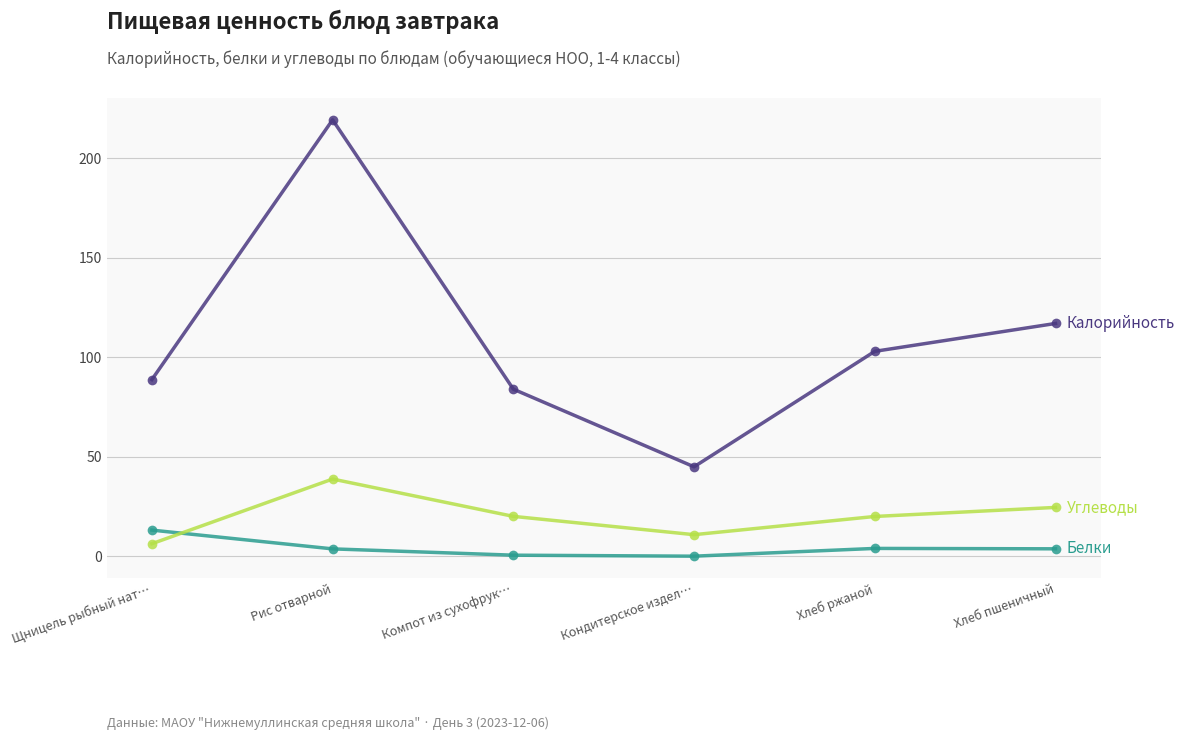

What is the label of the 3rd point from the right?

Кондитерское издел…